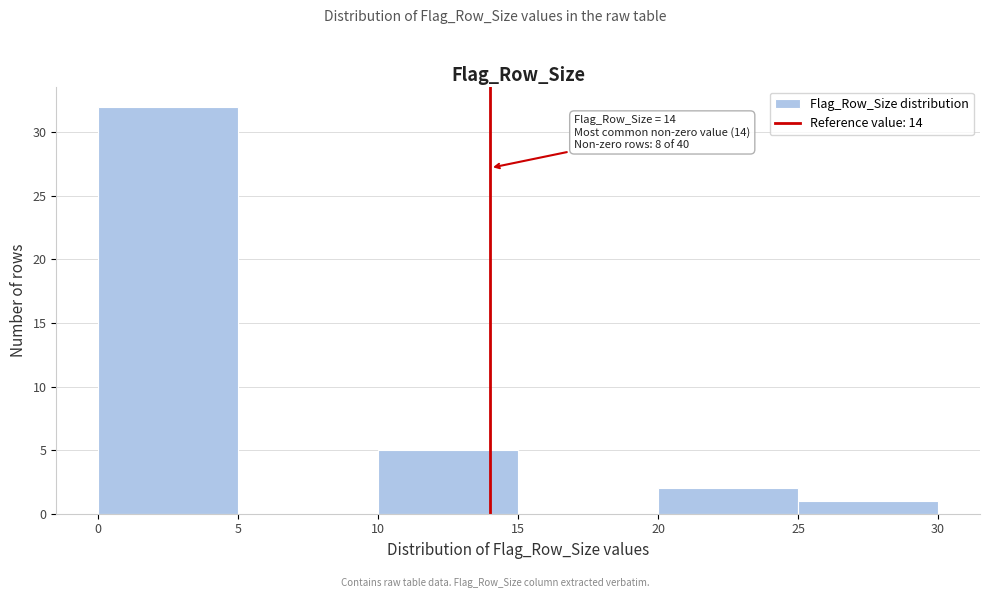

Over which range of the x-axis is the bar tallest?

0 to 5